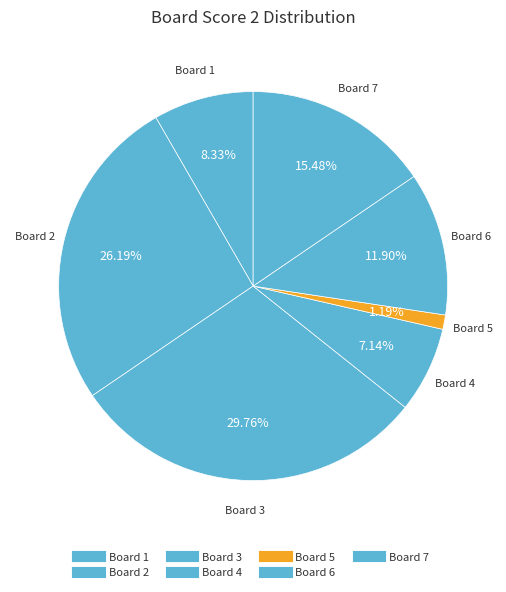

How many segments does this pie chart have?

7